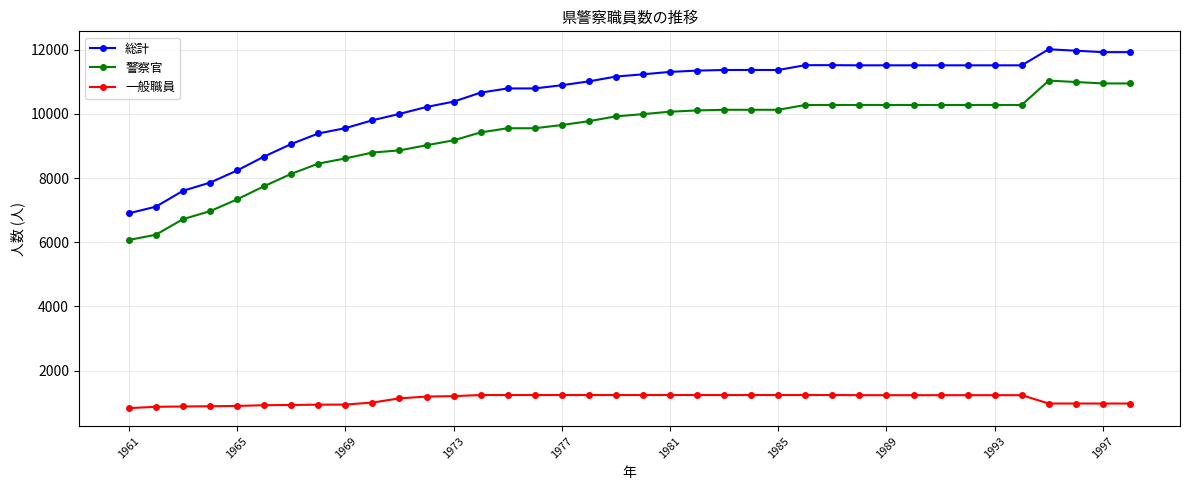

True or false: 総計 and 警察官 intersect in this chart.

False